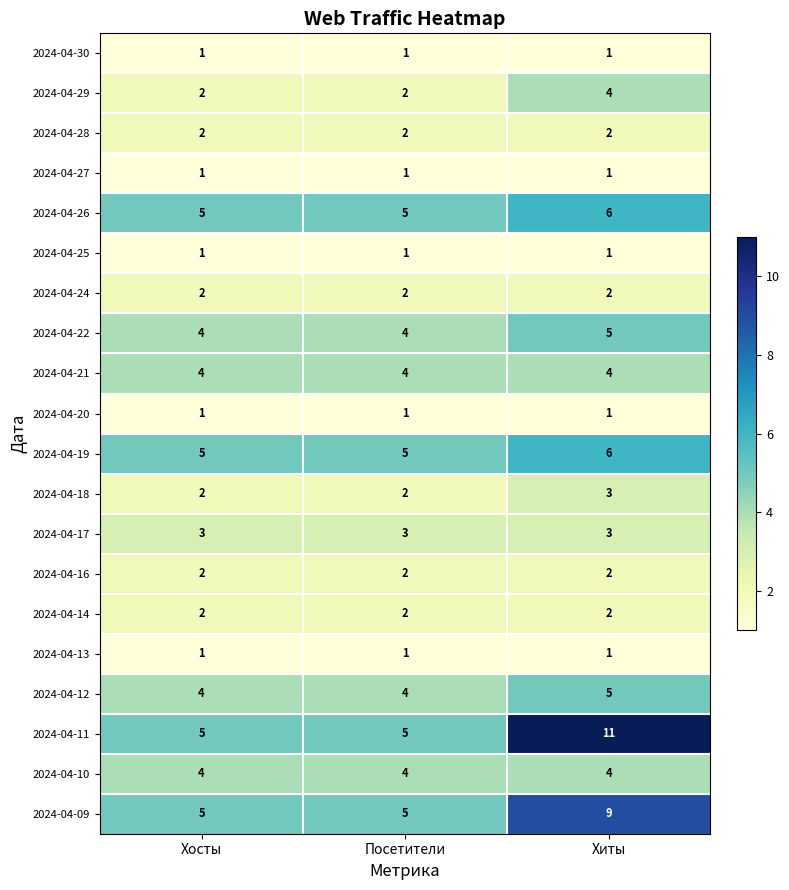

The 2024-04-18 series shows 3 at Посетители. True or false?

False